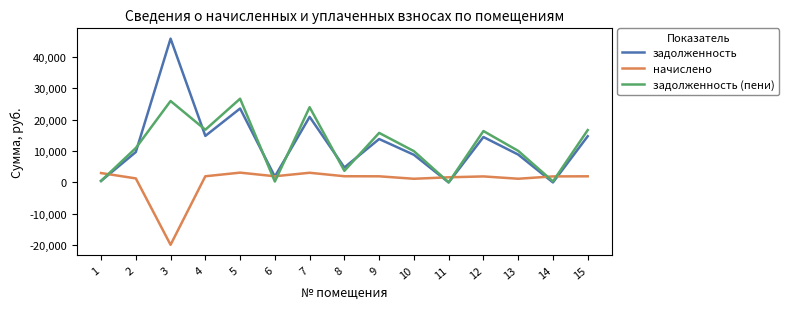

What is the maximum value shown in the chart?

45710.4